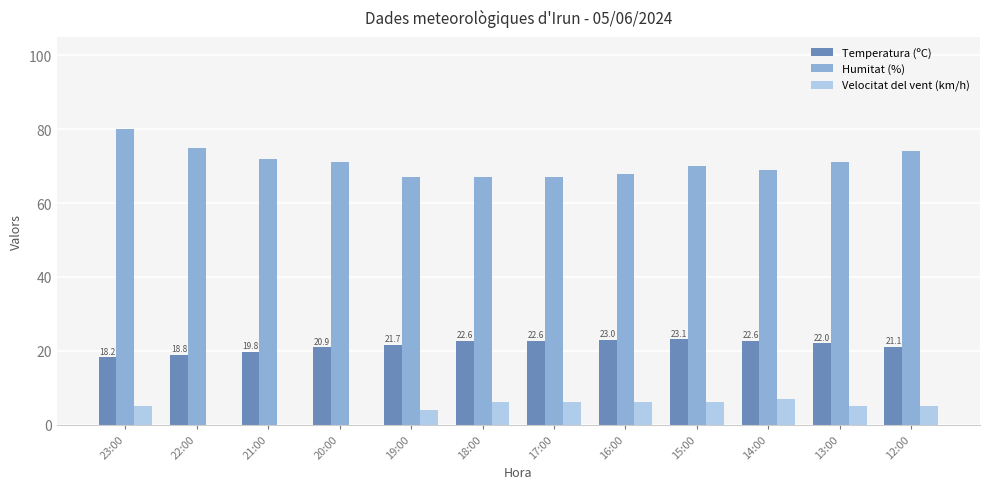

Which category has the highest value in the Humitat (%) series?

23:00